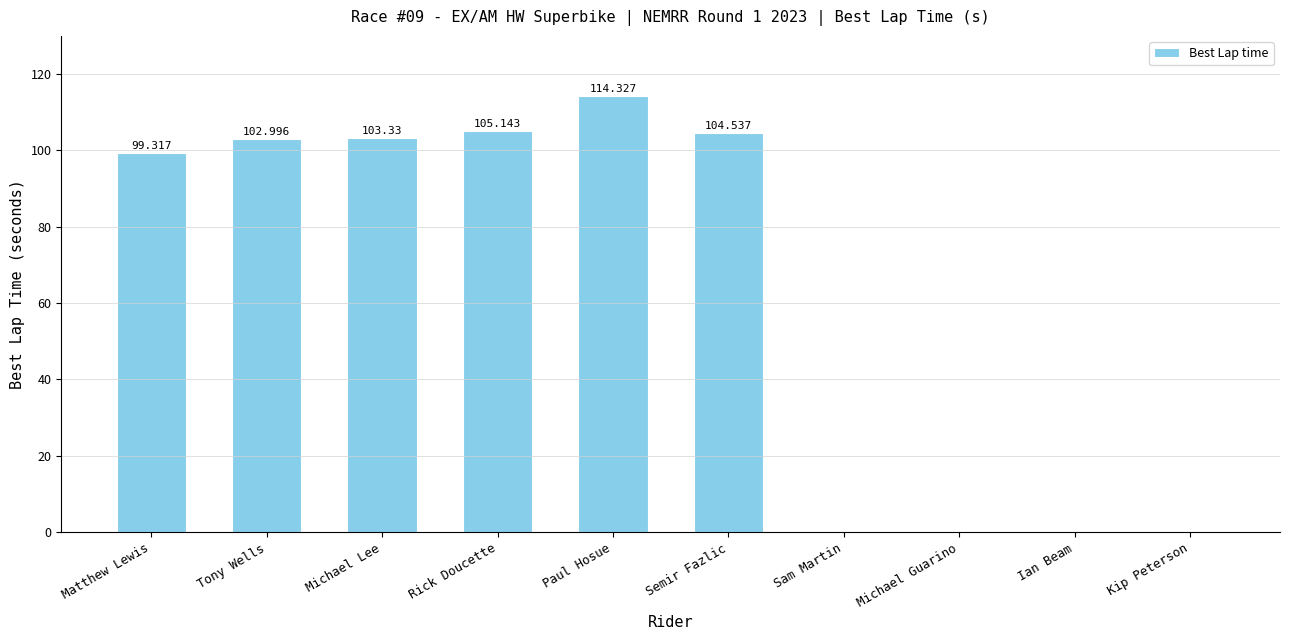

True or false: the data shows 0.0 at Ian Beam.

True